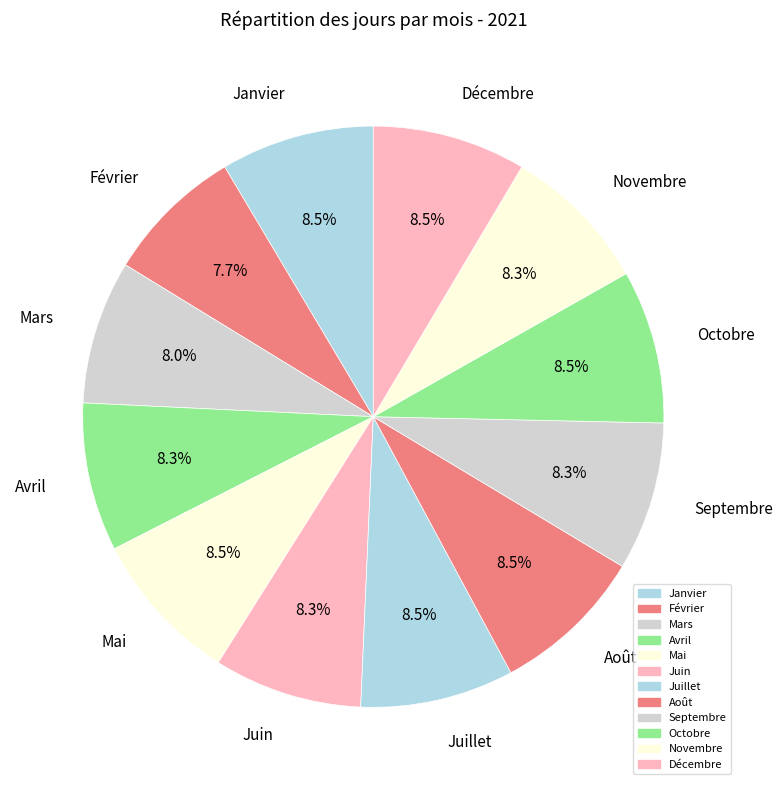

To the nearest percent, what is the difference between the largest and smallest slice percentages?

1%